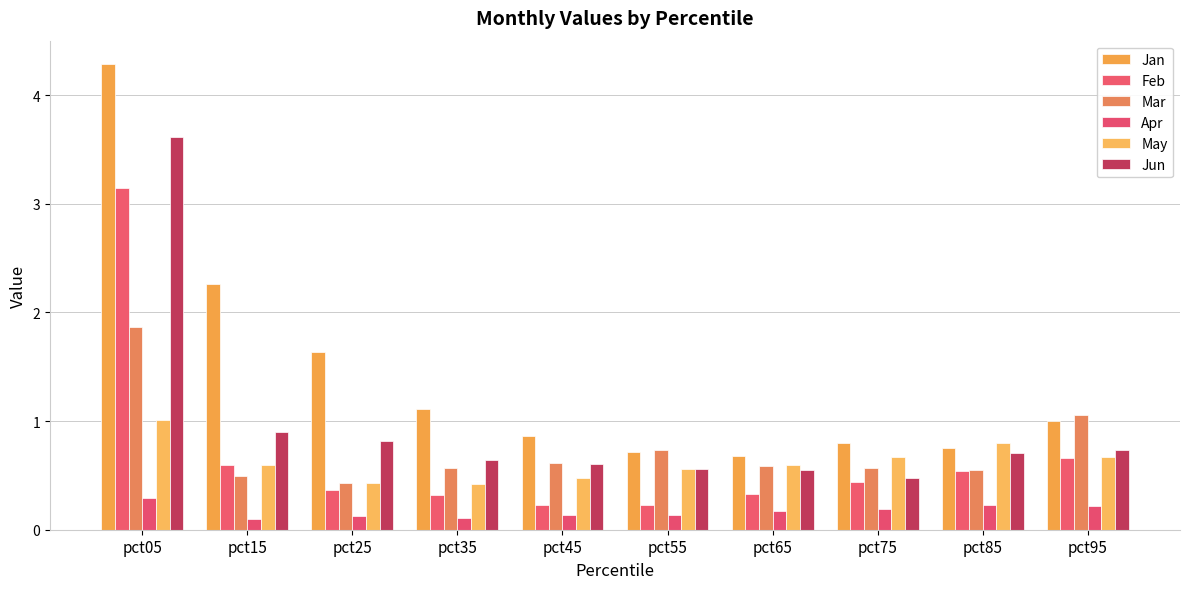

How many bars are there in each group?

6